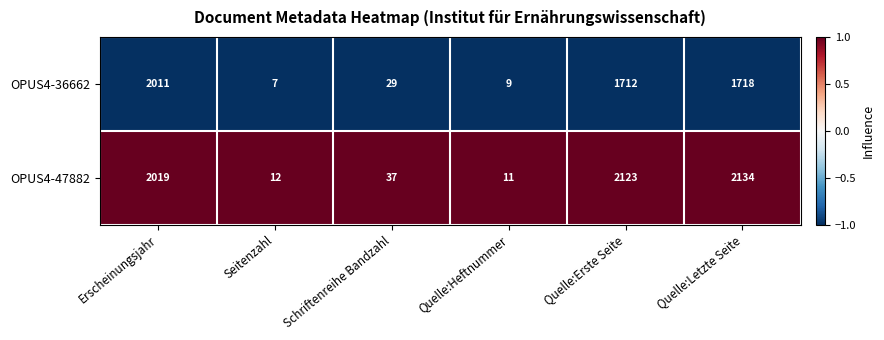

At which category is the sum across all series the highest?

Erscheinungsjahr